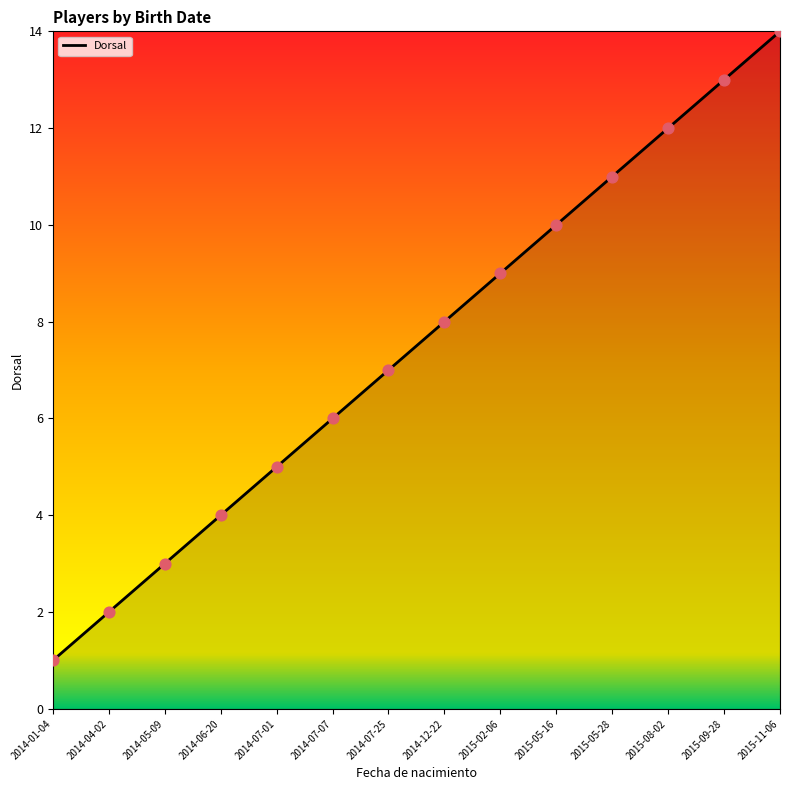

Approximately how many times larger is the value at 2014-07-25 compared to 2014-07-01?

1.4